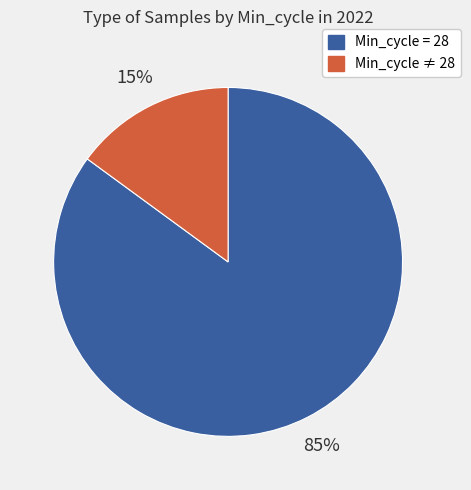

Is the sum of Min_cycle = 28 and Min_cycle ≠ 28 greater than half?

Yes